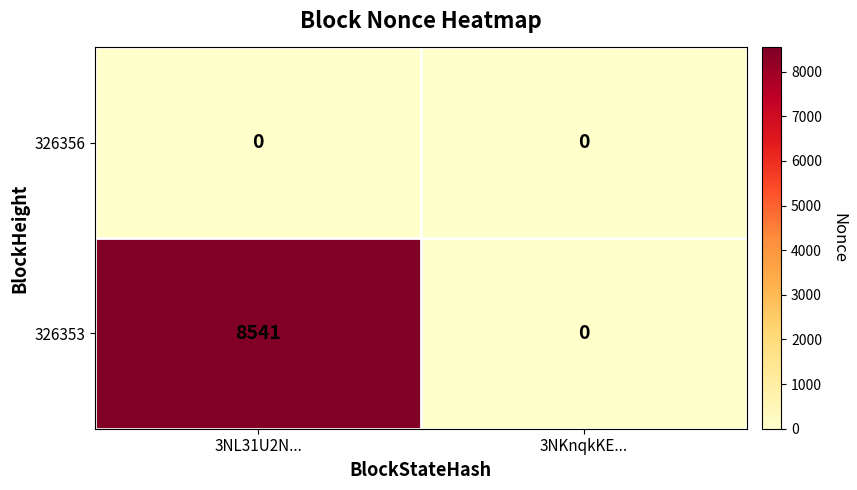

The value of 326353 at 3NL31U2N... is 12210. True or false?

False